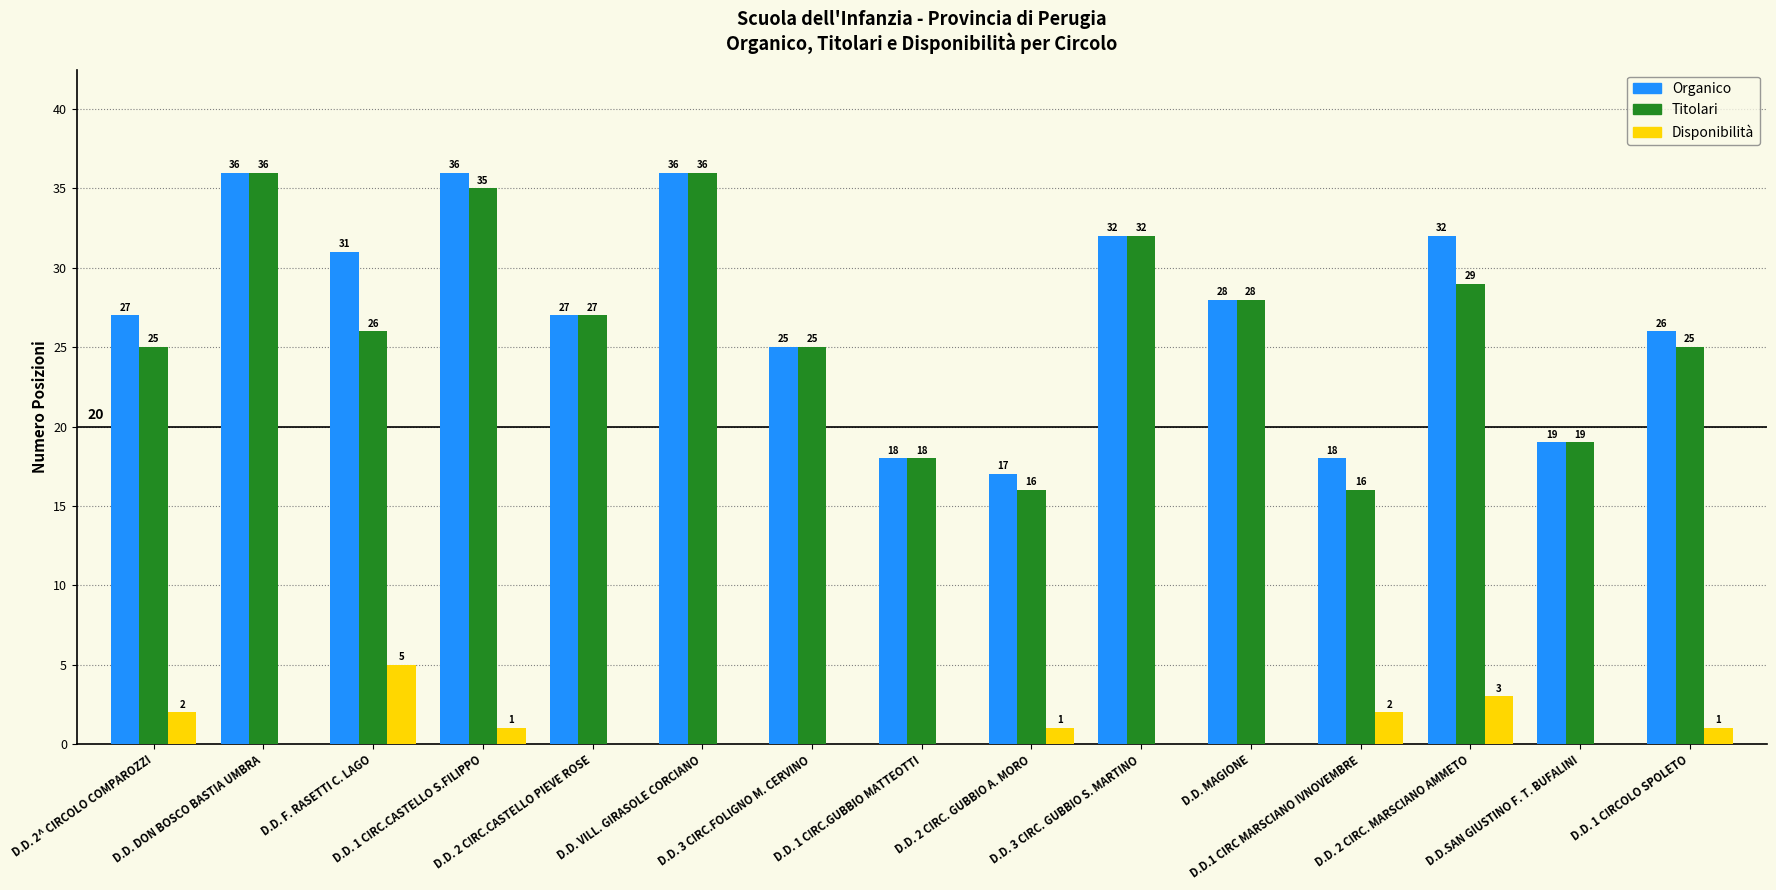

Which series has the largest total across all categories?

Organico